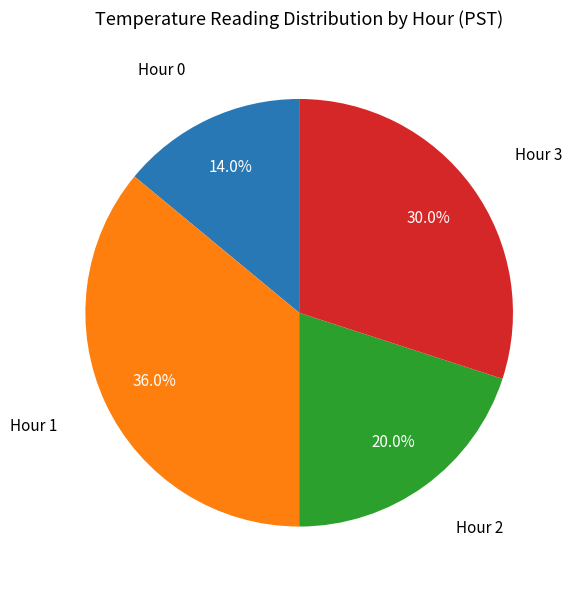

How many segments does this pie chart have?

4